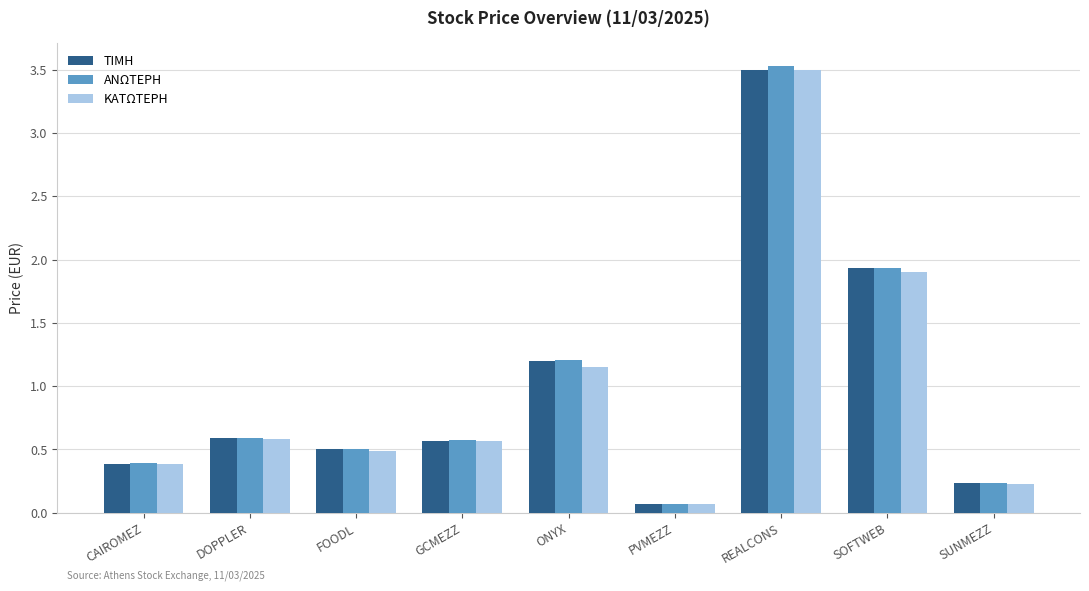

What is the total value across all series at SUNMEZZ?

0.7